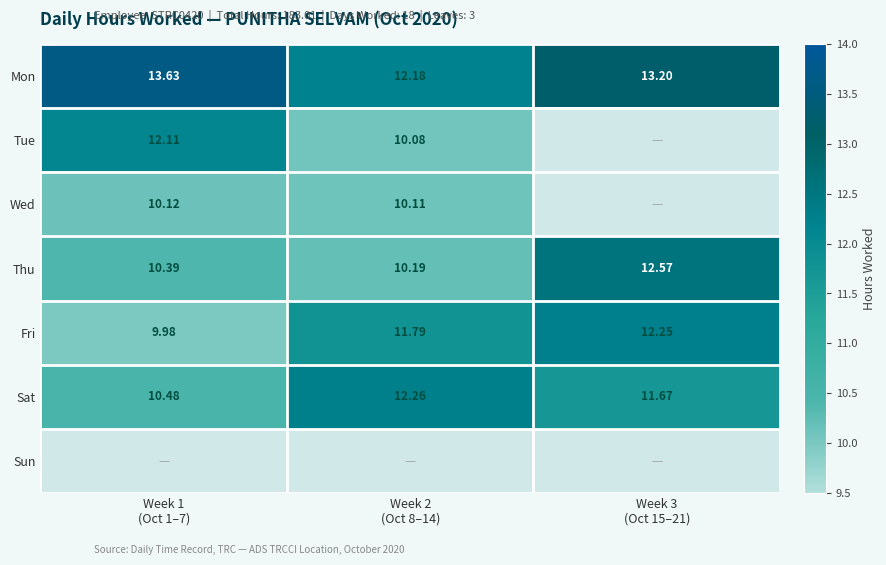

Rank the categories by Tue value from highest to lowest.

Week 1 (Oct 1–7), Week 2 (Oct 8–14), Week 3 (Oct 15–21)